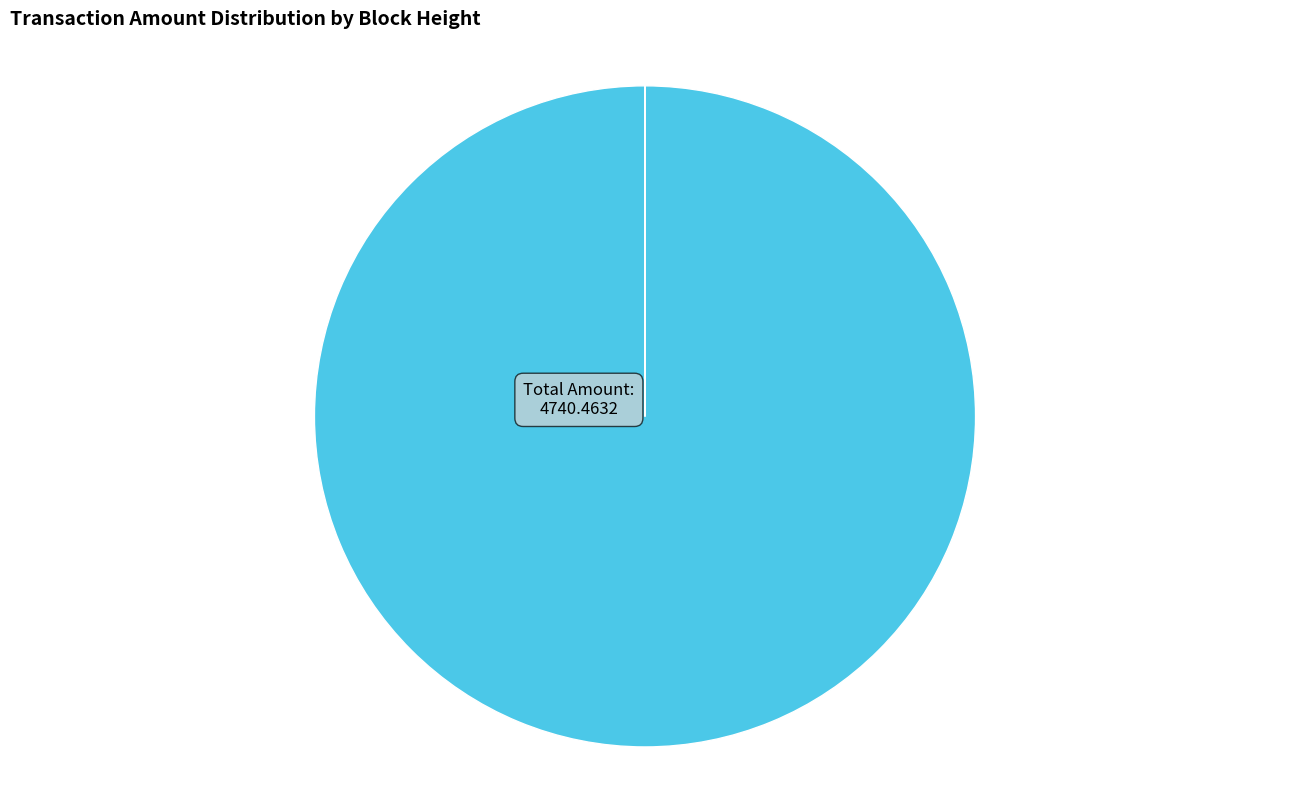

Does any single category account for the majority?

Yes